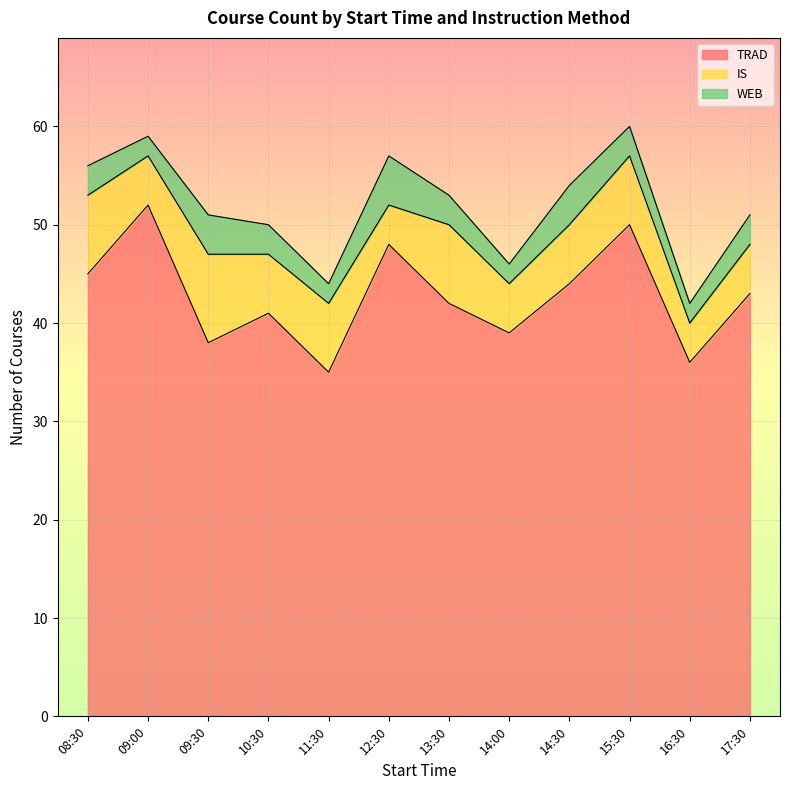

True or false: IS has a value of 2 at 09:30.

False